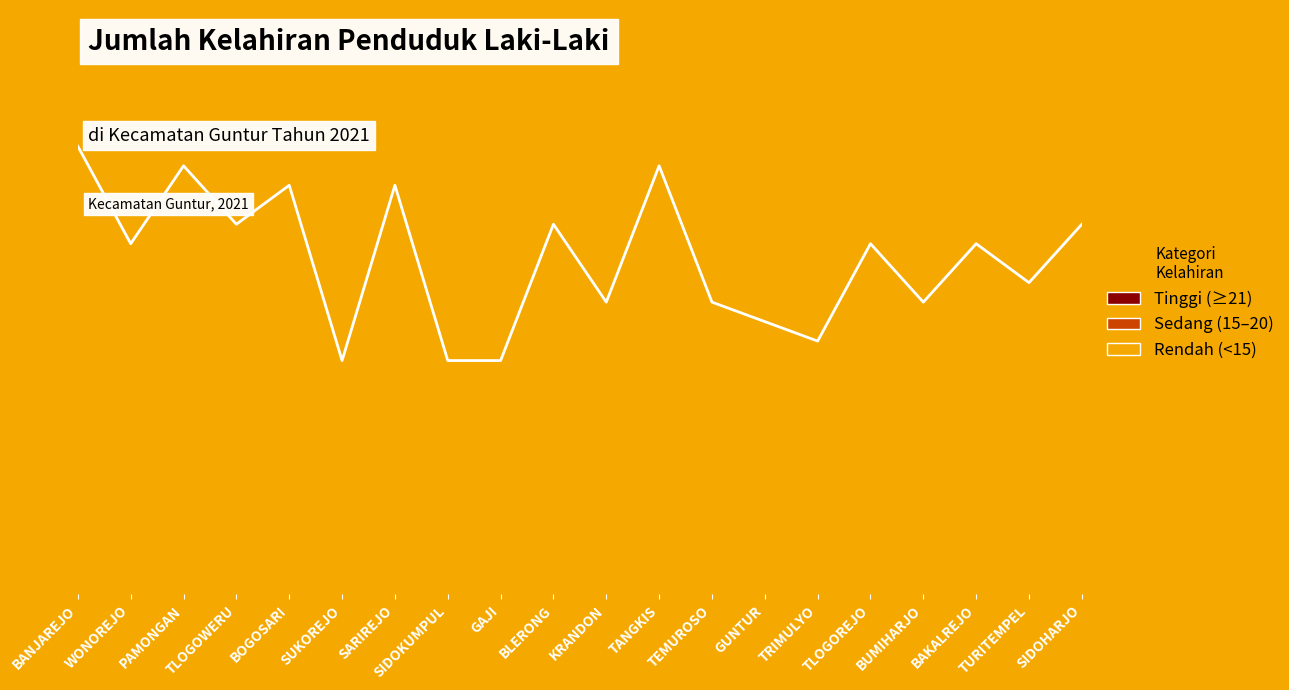

What is the label of the 6th point from the right?

TRIMULYO